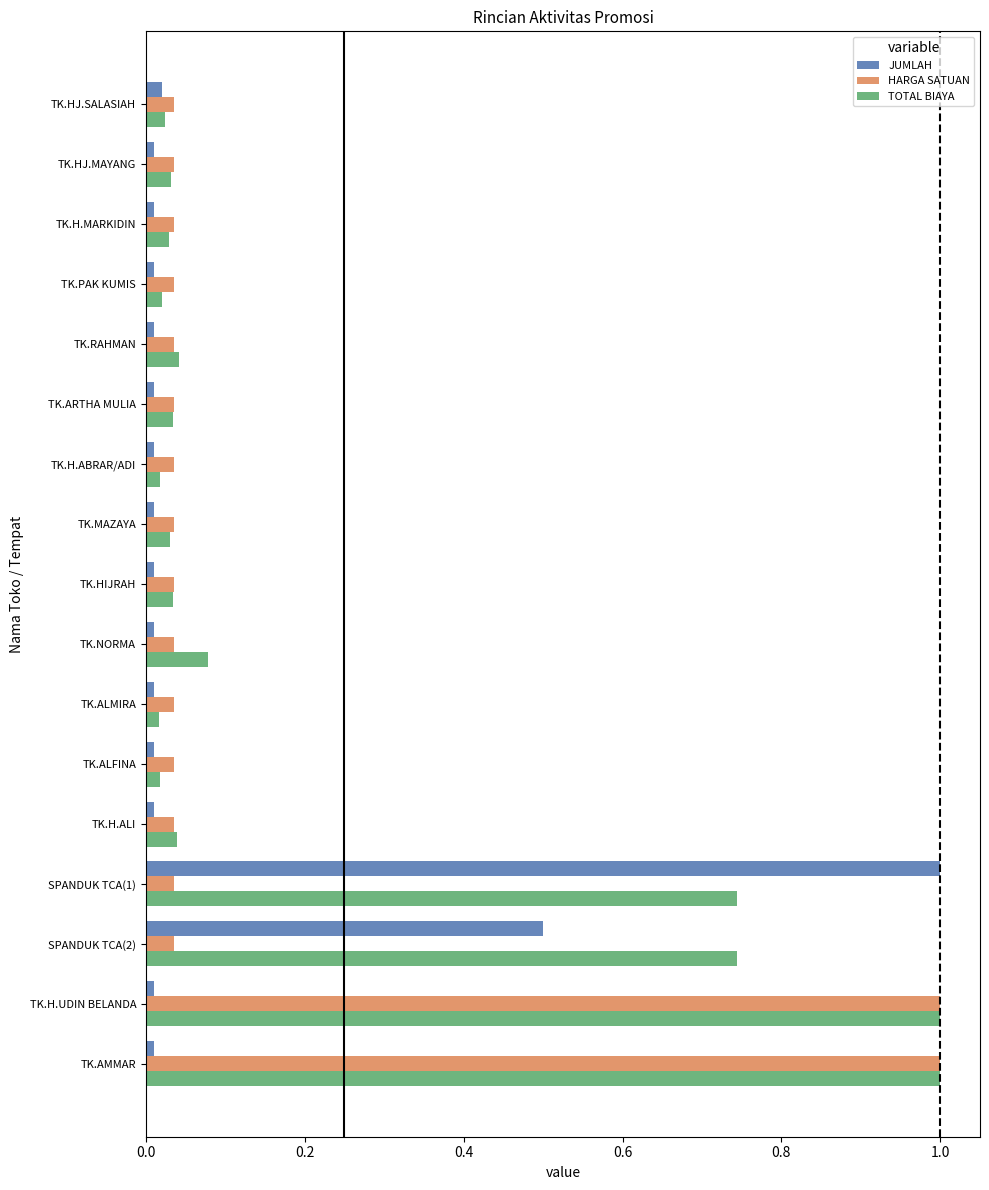

What is the difference between the maximum and minimum values in the HARGA SATUAN series?

1.0